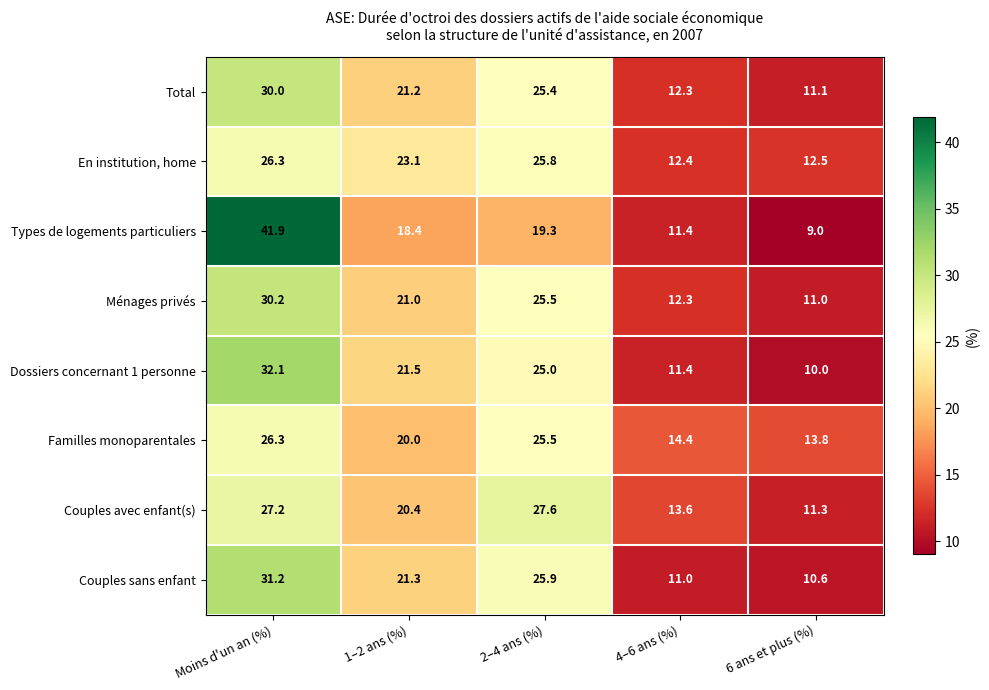

What is the spread (max minus min) of values at Moins d'un an (%)?

15.6